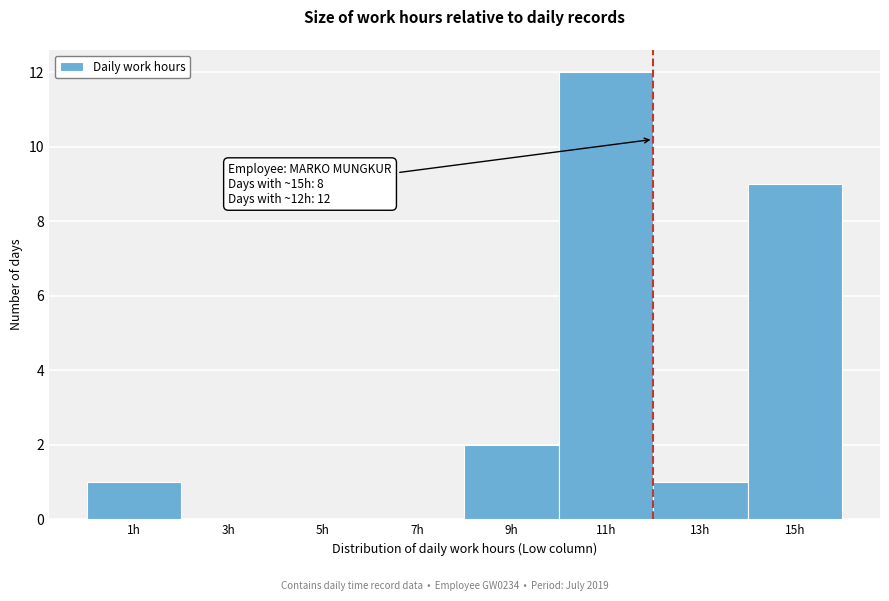

Which range on the x-axis has the tallest bar?

10 to 12